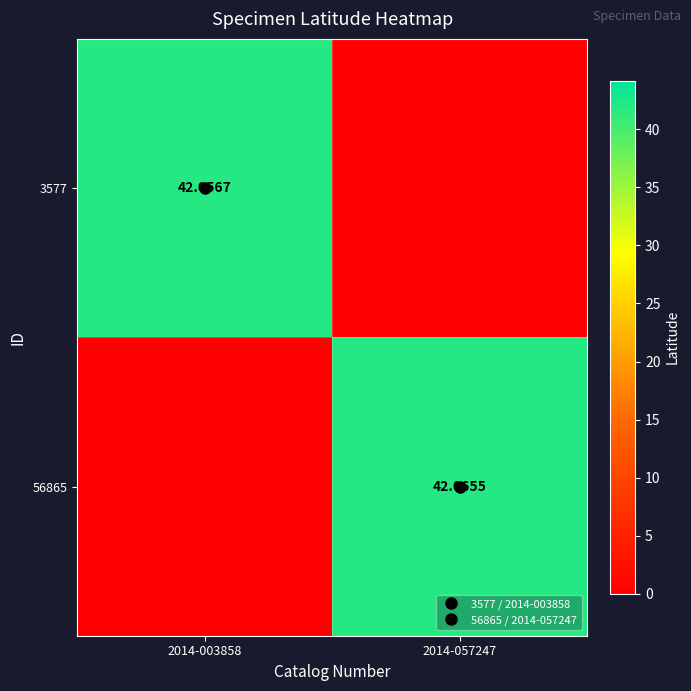

At which label does 3577 reach its minimum?

2014-057247